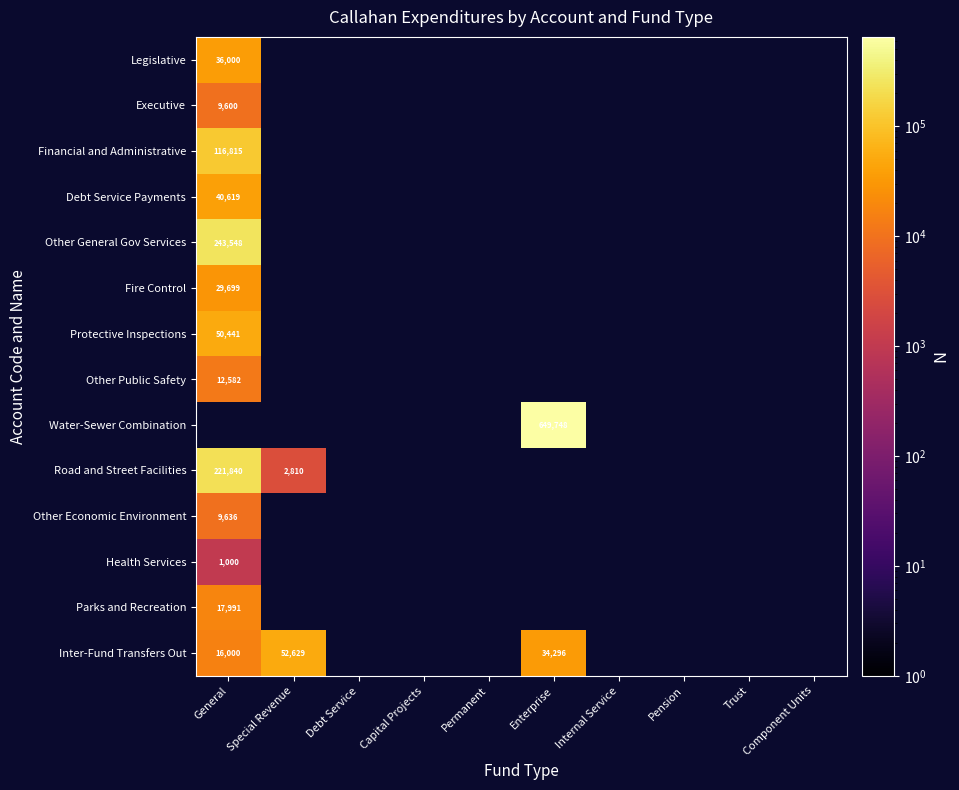

Where is Legislative nearest to the value 36000?

General